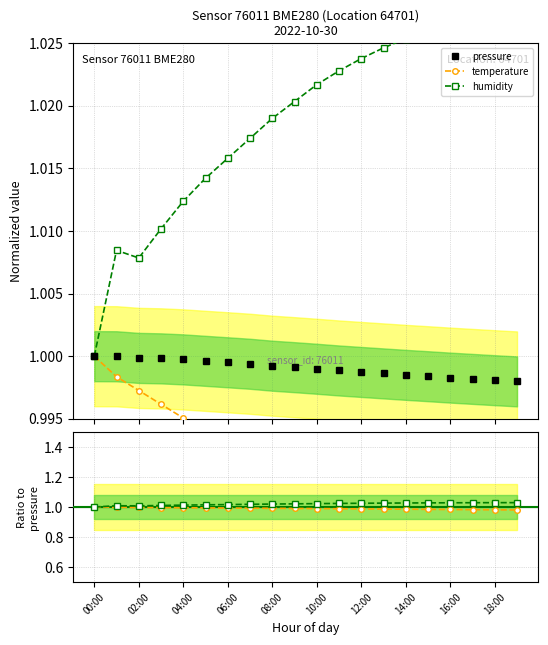

Is it true that pressure equals 1.0 at 02:00?

True